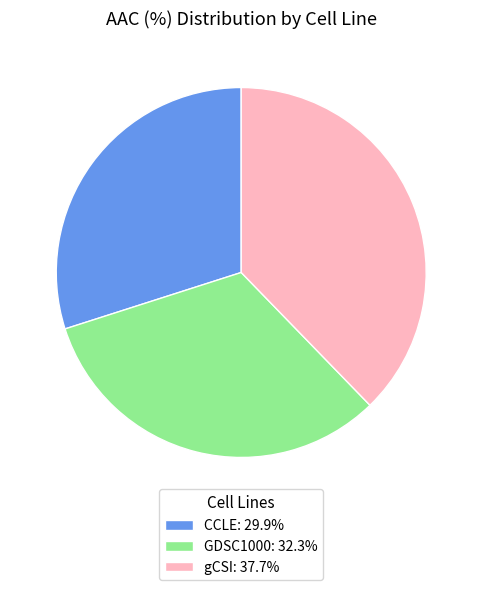

Rank the categories by value from highest to lowest.

gCSI, GDSC1000, CCLE